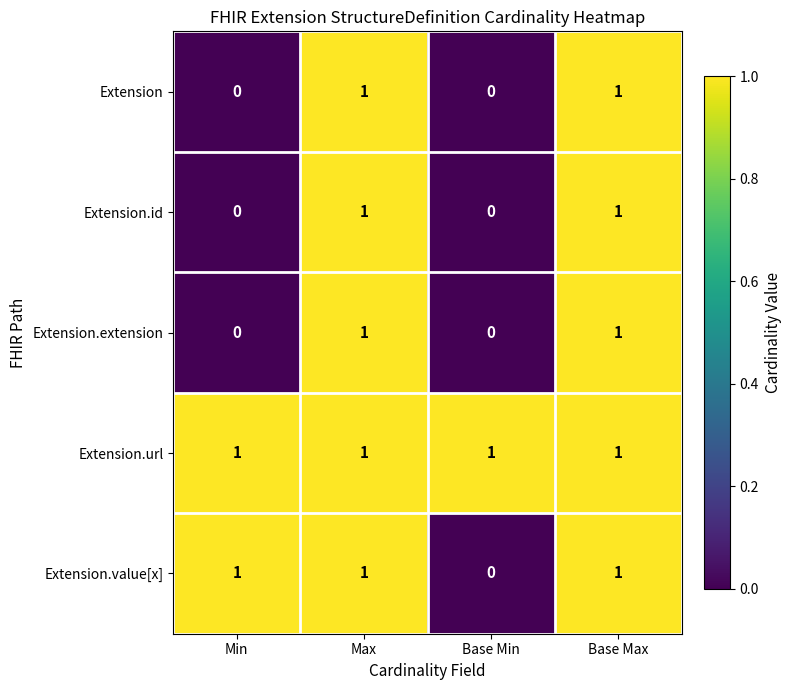

What is the greatest value displayed?

1